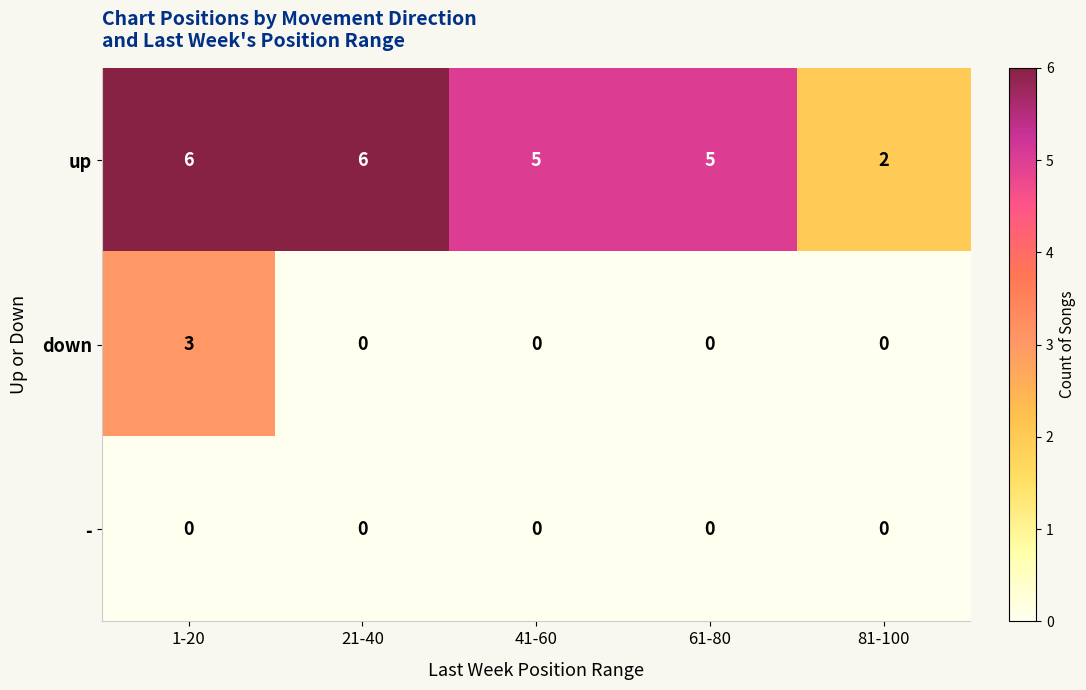

What is the difference between the highest and lowest values at 21-40?

6